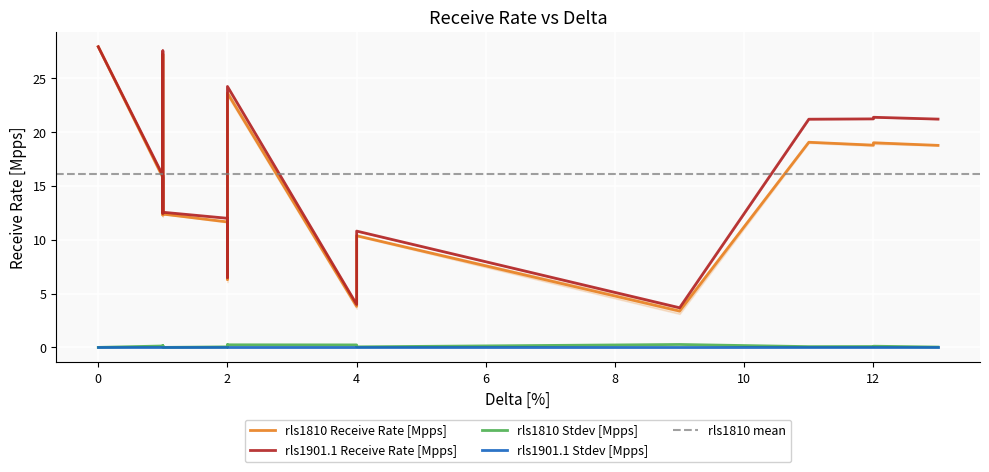

How many lines are shown in the chart?

4